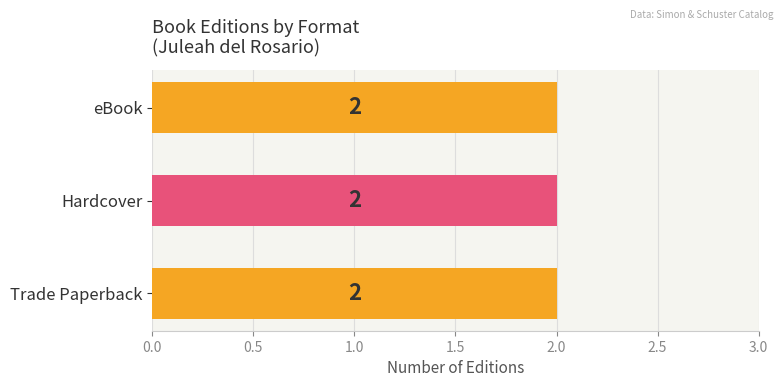

How many data points in eBook are less than 2140811922?

1